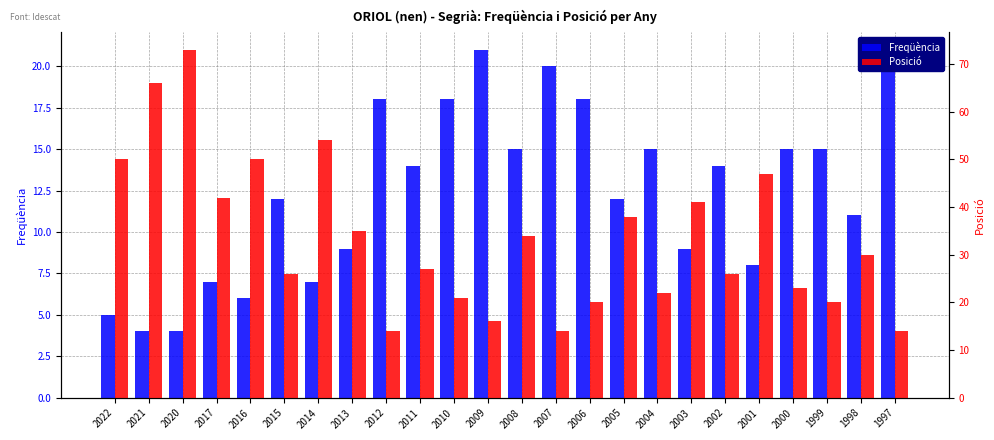

Between 1997 and 2009, which is larger?

2009